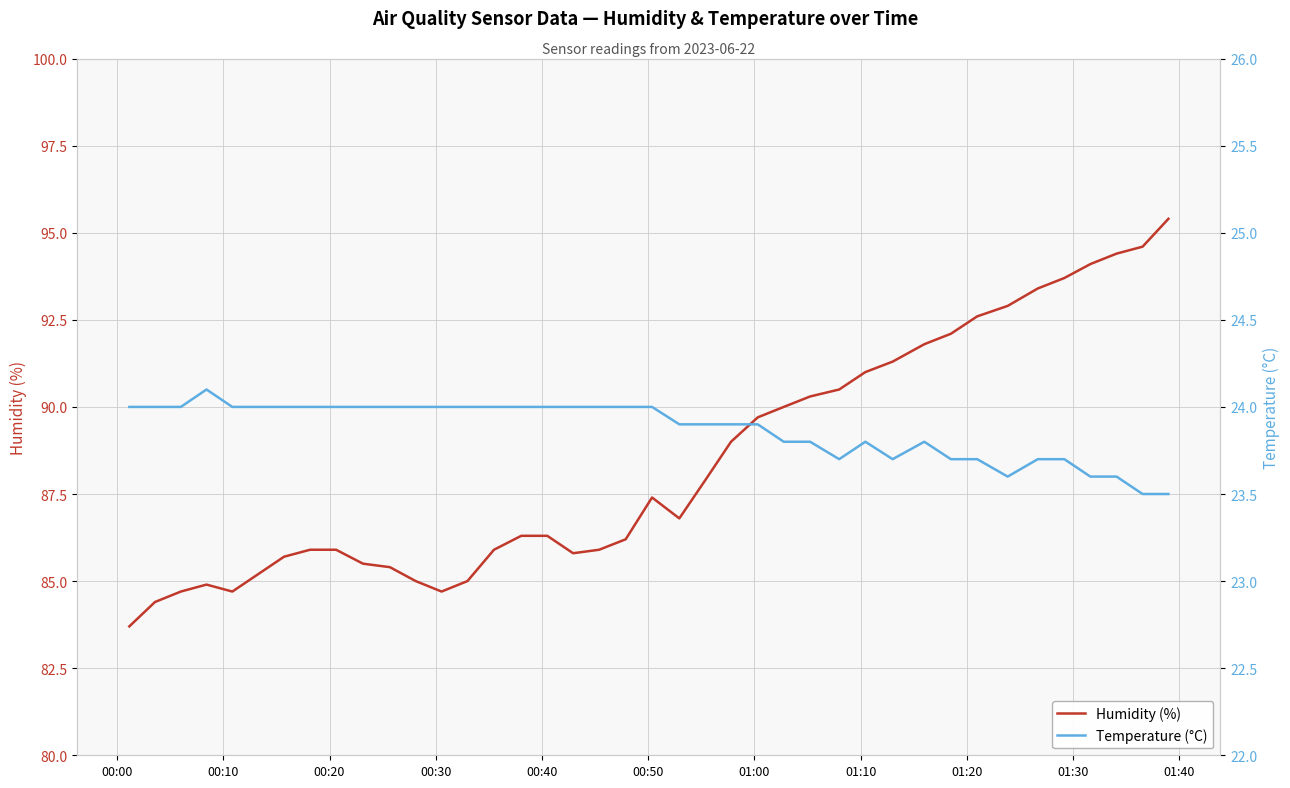

What is the minimum value for Humidity (%)?

83.7